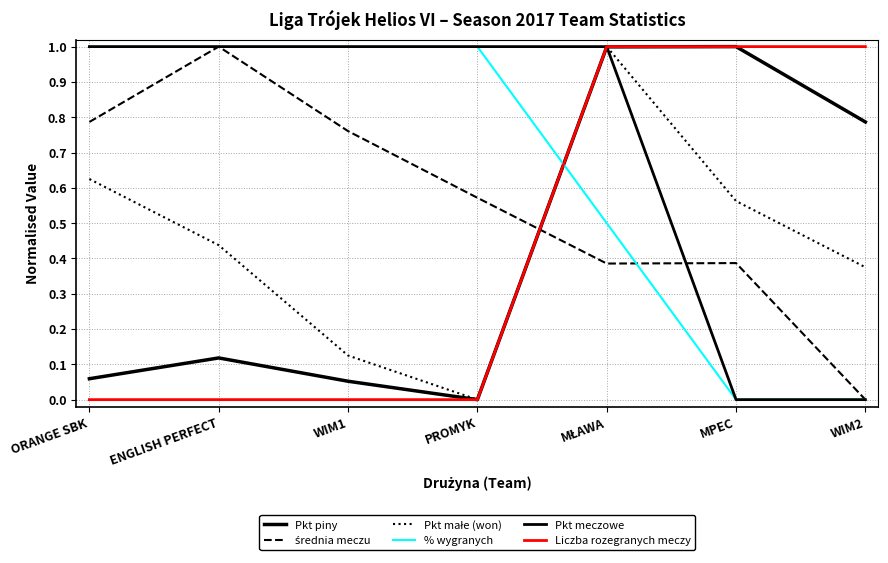

At how many categories does at least one series exceed 0?

7